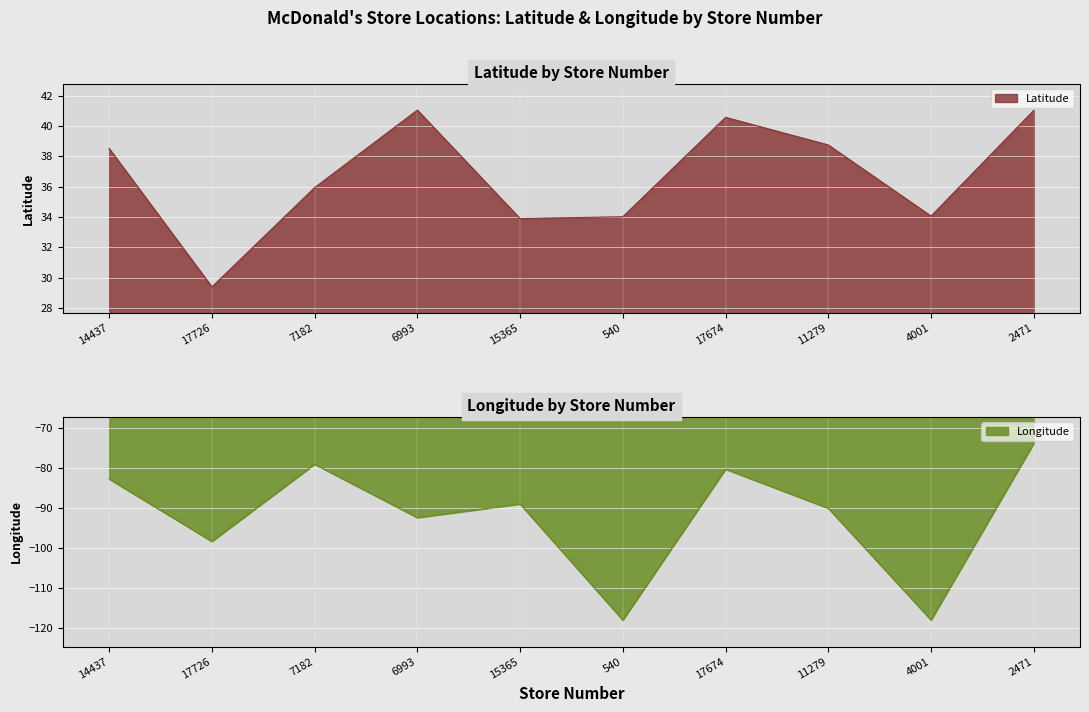

Is it true that Latitude equals 13.1 at 17726?

False